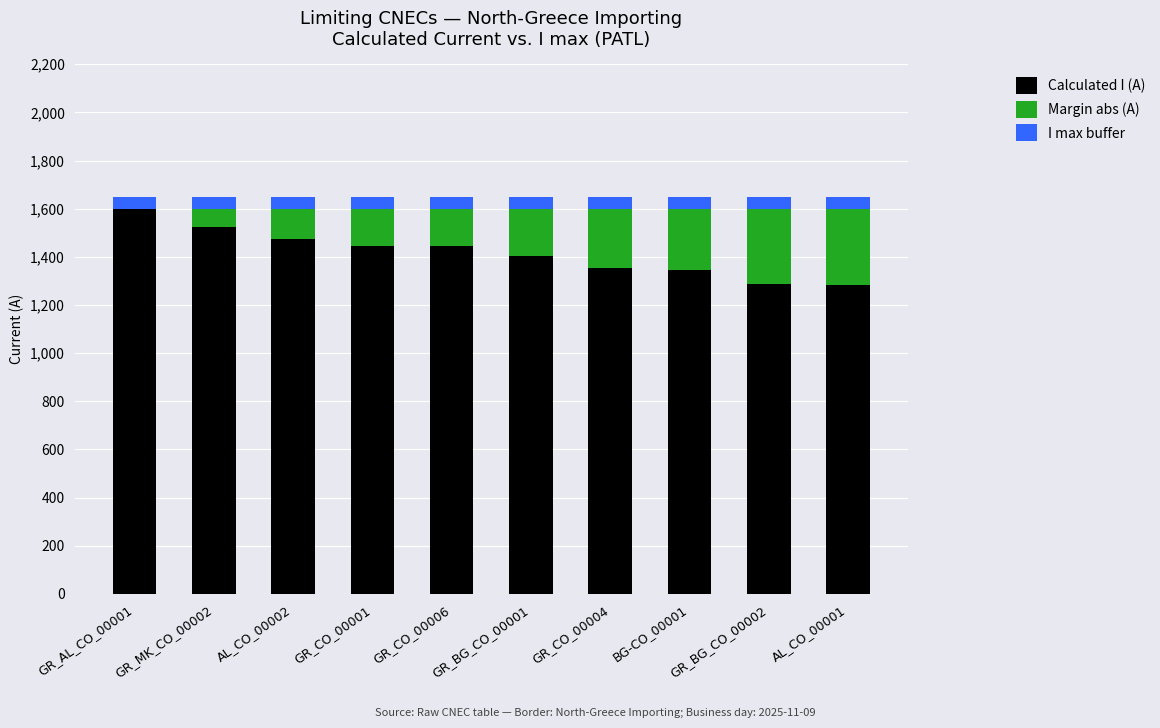

Which category has the highest value in the Calculated I (A) series?

GR_AL_CO_00001